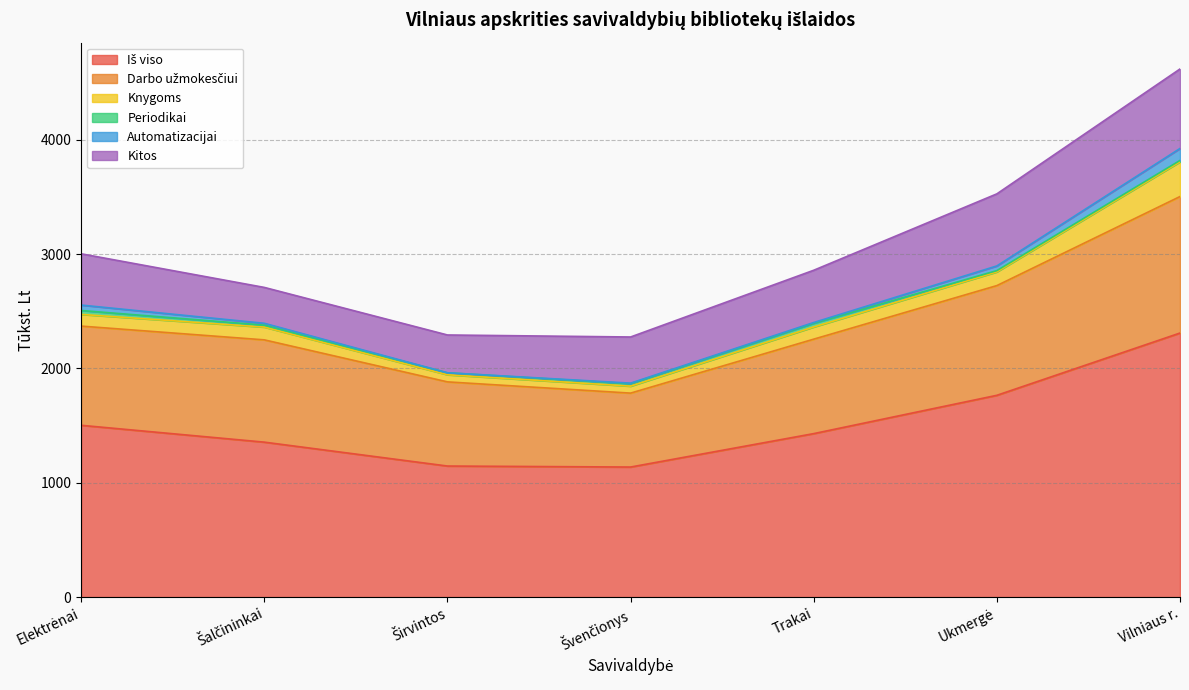

Reading right to left, extract all data points from this chart.

Iš viso: 2309.0	1764.5	1429.5	1137.2	1146.0	1354.9	1502.2
Darbo užmokesčiui: 1193.5	959.4	826.0	646.4	735.9	894.4	867.5
Knygoms: 303.3	119.9	106.6	61.0	62.1	111.7	102.2
Periodikai: 12.5	11.1	32.0	21.2	17.4	17.1	34.2
Automatizacijai: 104.6	40.9	7.0	5.1	0.0	16.1	47.4
Kitos: 695.1	630.2	456.9	403.5	330.6	313.7	448.4